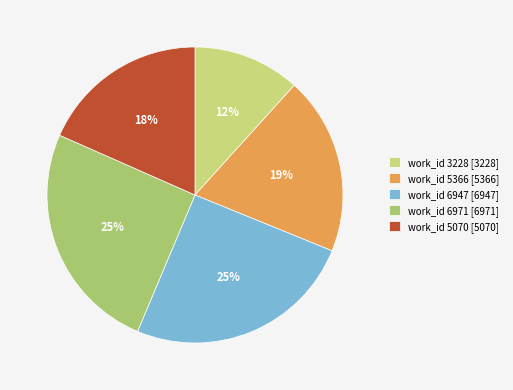

What percentage is the work_id 5070 slice, to the nearest percent?

18%